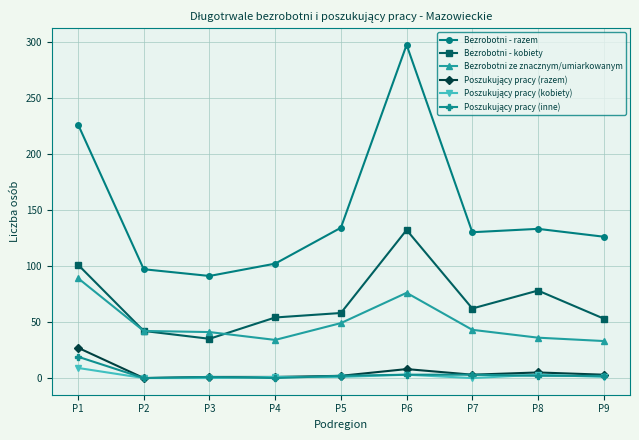

At which category does the chart reach its peak across all series?

P6